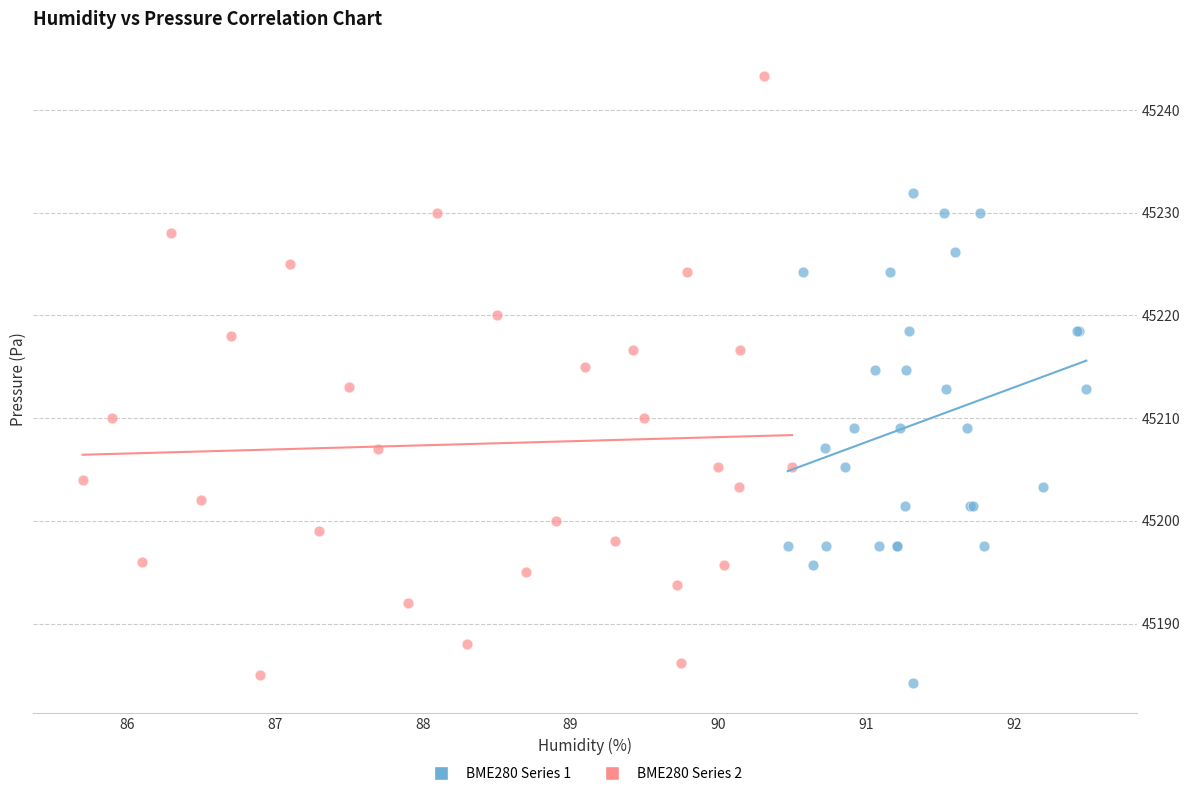

Which series has the widest spread of Y values?

BME280 Series 2